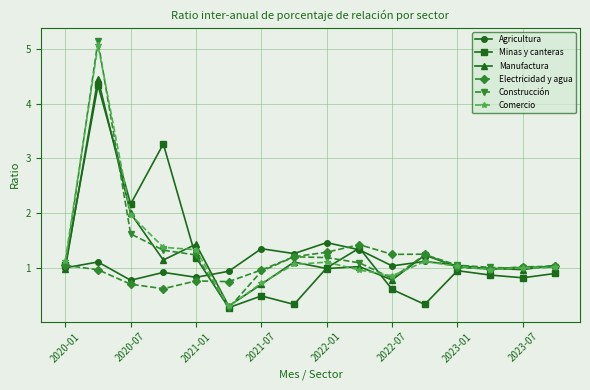

Is this an area chart (filled region under the line)?

No